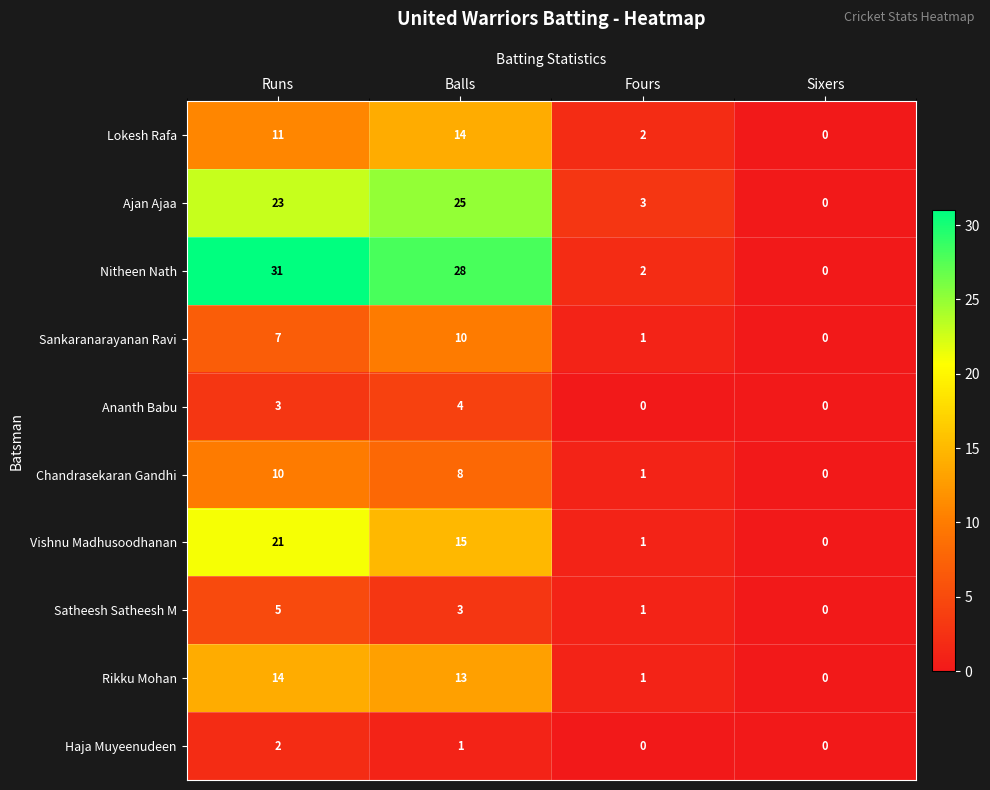

True or false: Haja Muyeenudeen has a value of 1 at Runs.

False